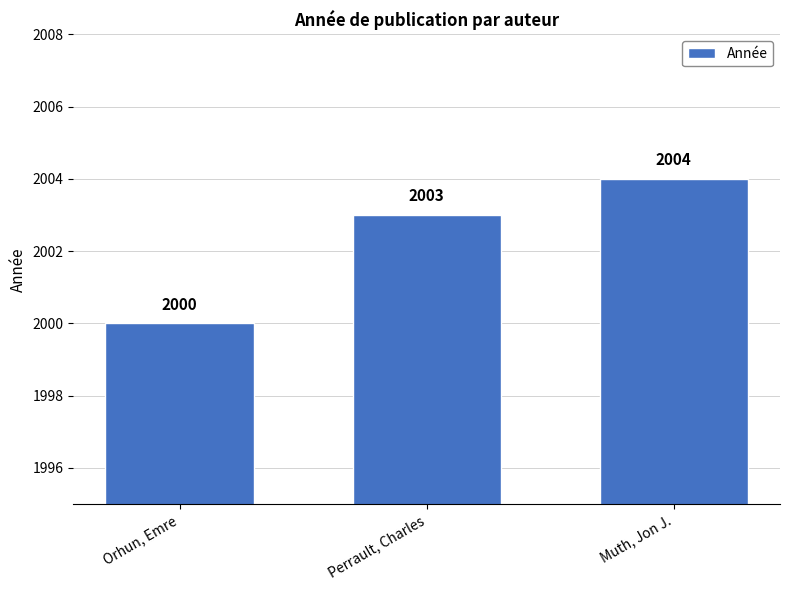

Which category has the highest value across all series?

Muth, Jon J.